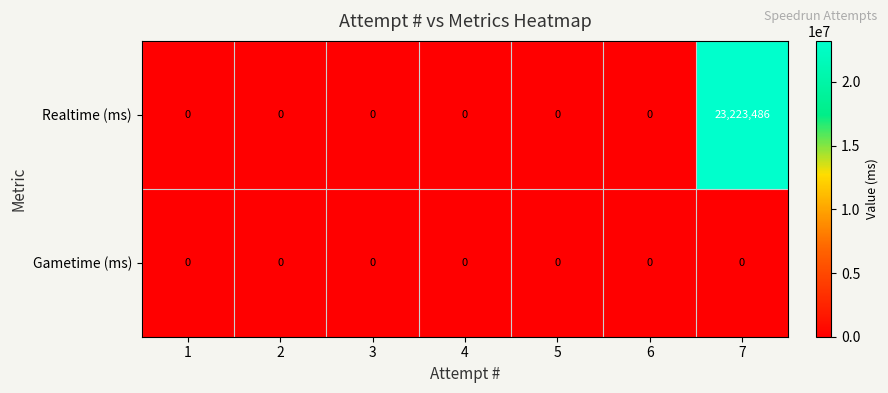

Between 5 and 7, which series saw the biggest shift?

Realtime (ms)